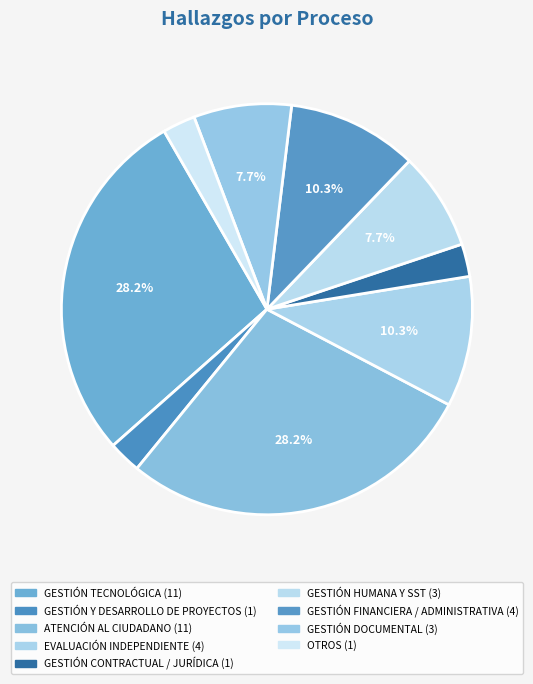

What is the change in value from GESTIÓN HUMANA Y SST to GESTIÓN FINANCIERA / ADMINISTRATIVA?

+1